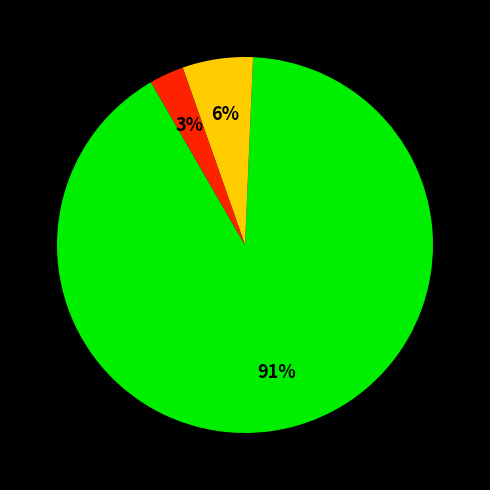

To the nearest percent, what is the difference between the largest and smallest slice percentages?

88%